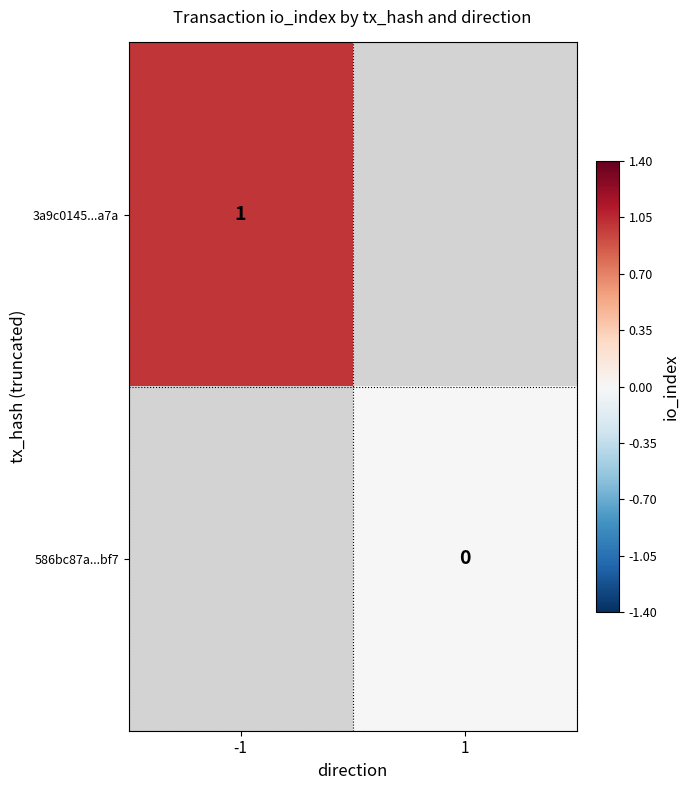

The 3a9c0145...a7a series shows 1 at -1. True or false?

True